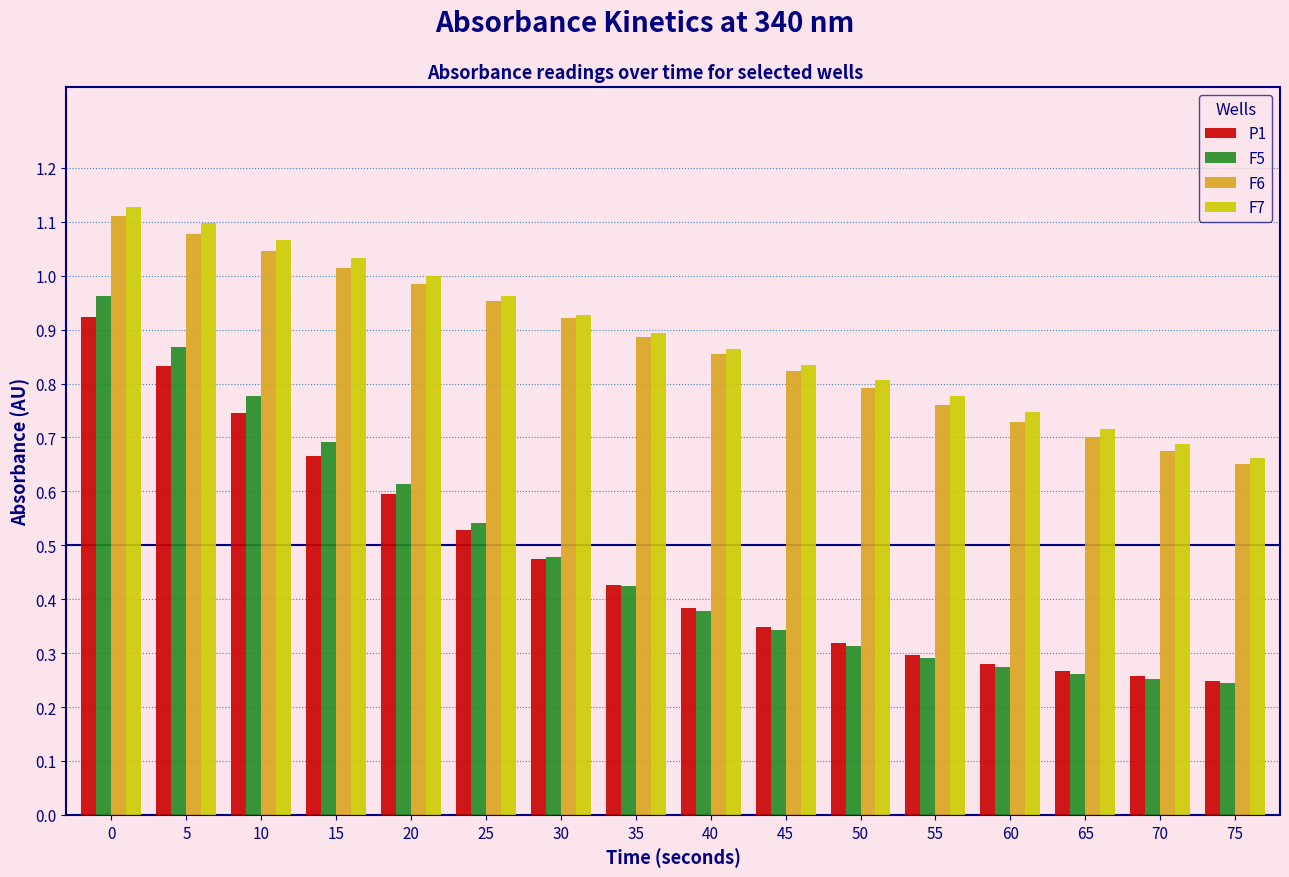

Which series has the widest spread of values?

F5